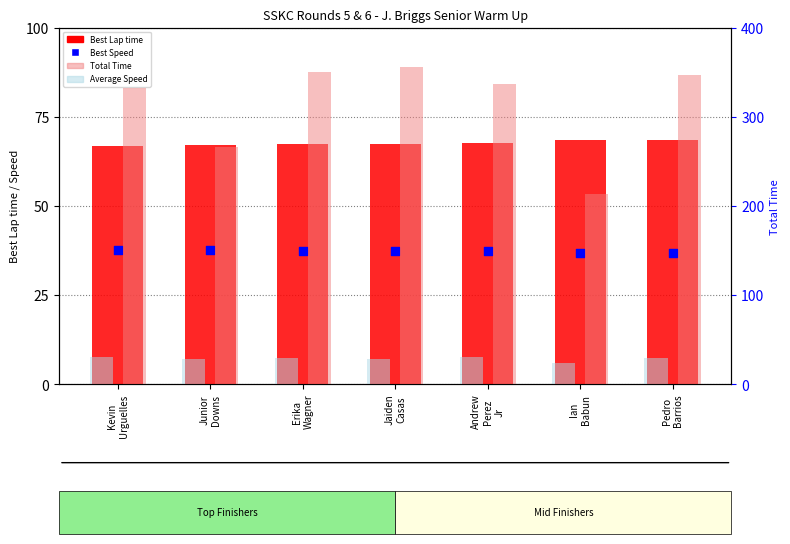

At how many categories does at least one series exceed 308?

5